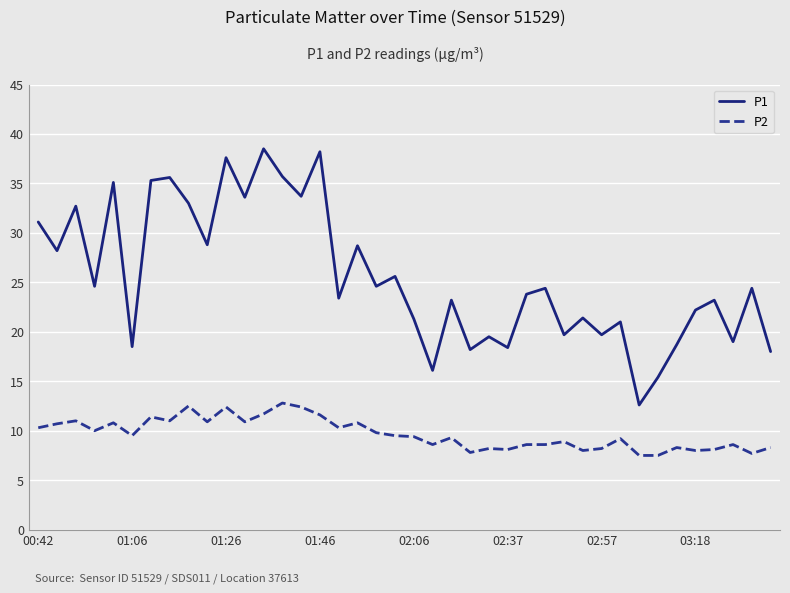

List the series in order of their peak value, lowest first.

P2, P1